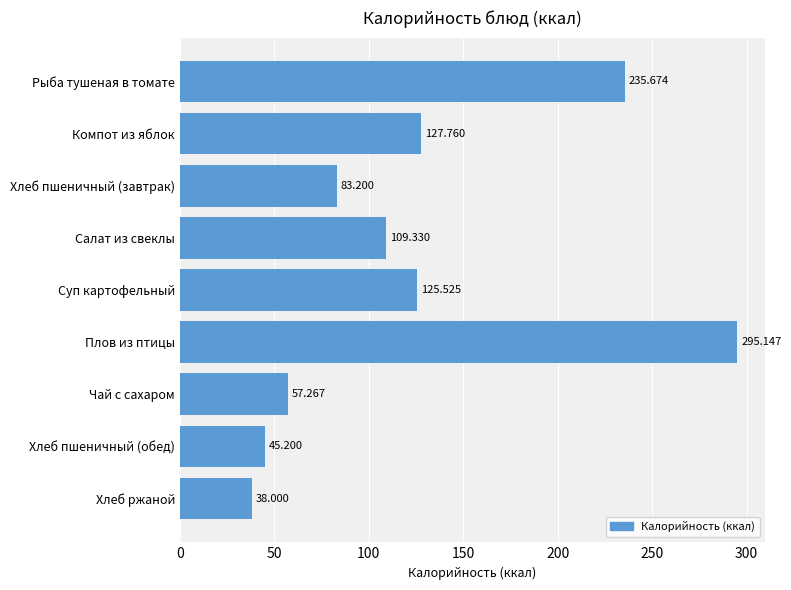

At which category does the chart reach its peak across all series?

Плов из птицы